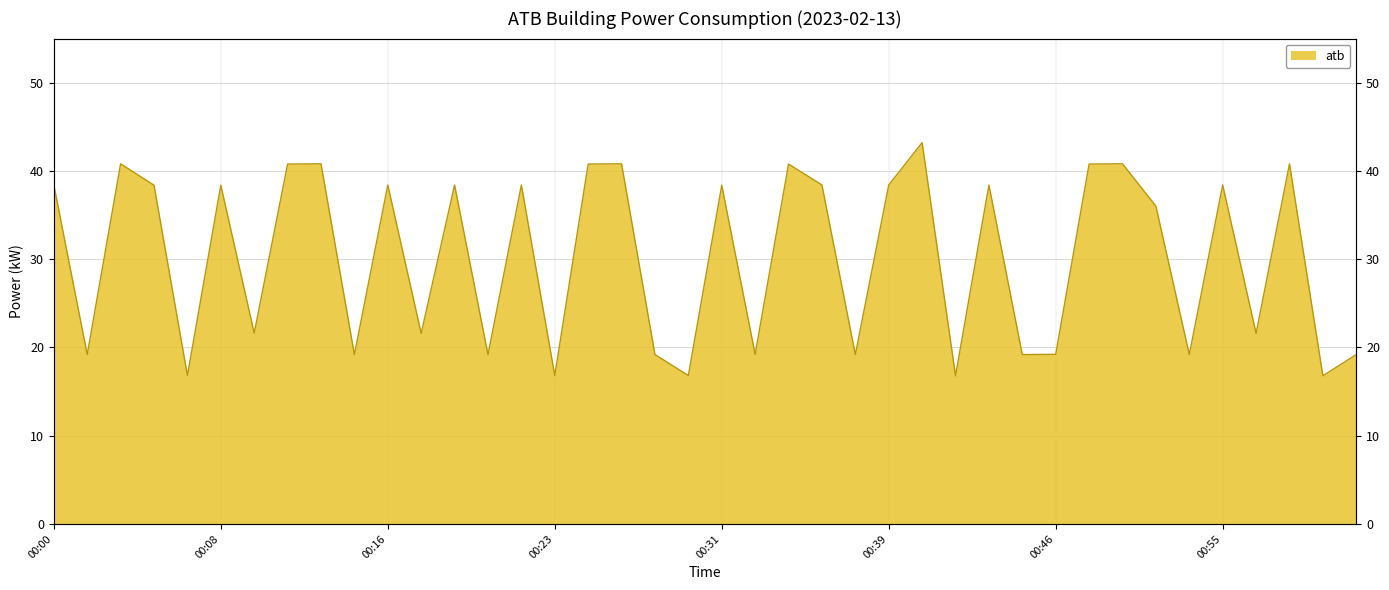

What is the smallest value displayed?

16.8